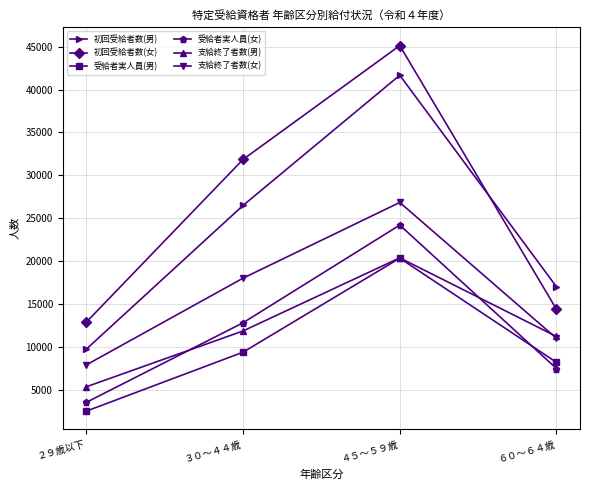

Which series changed the most between ２９歳以下 and ３０～４４歳?

初回受給者数(女)